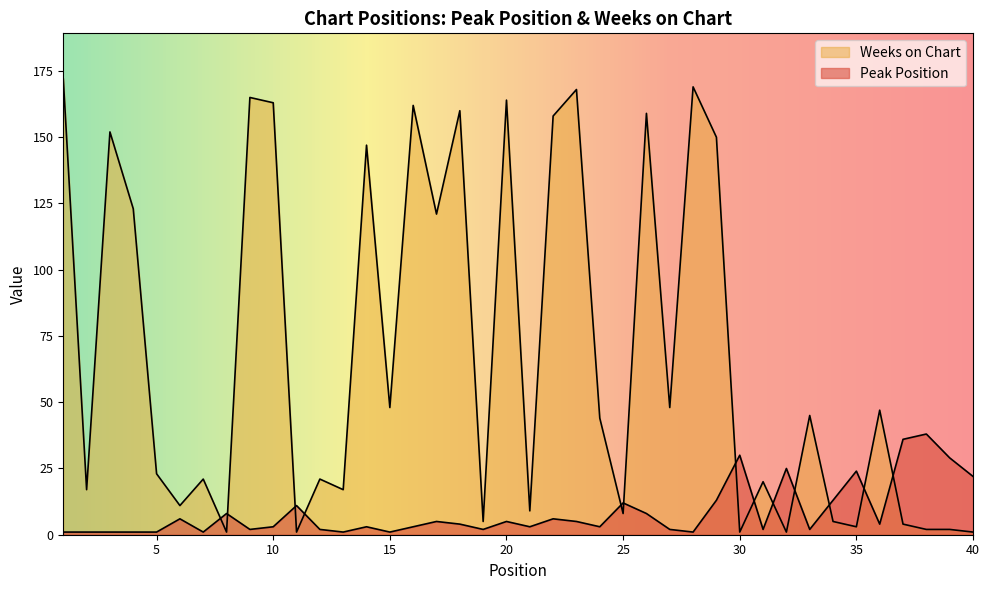

Where does the Weeks on Chart series first go above 44?

1